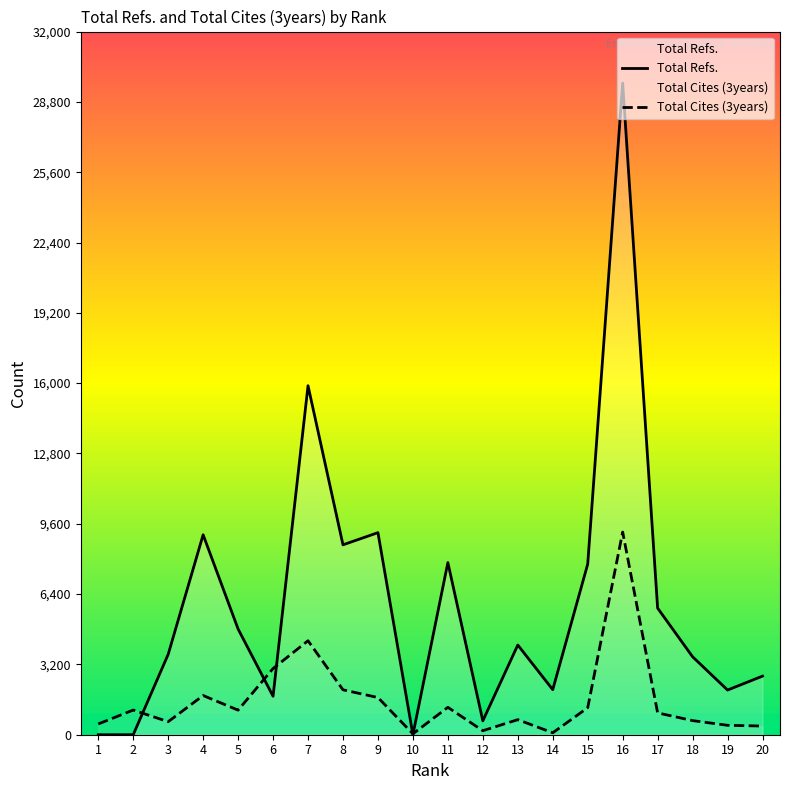

What is the value of the Total Cites (3years) point at the 6th from the left?

3011